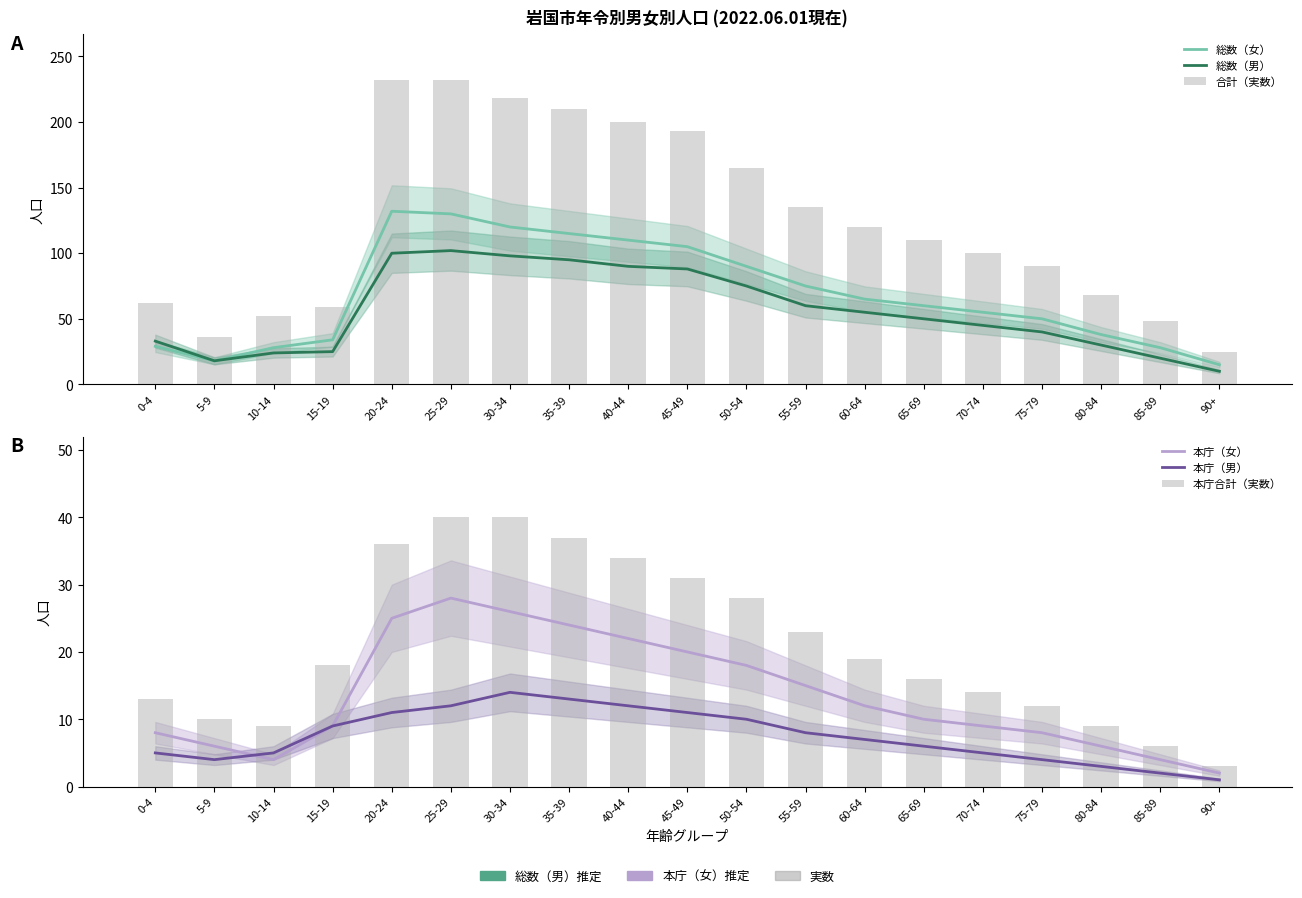

What value does the 本庁合計（実数） series have at 0-4, to the nearest 10?

10